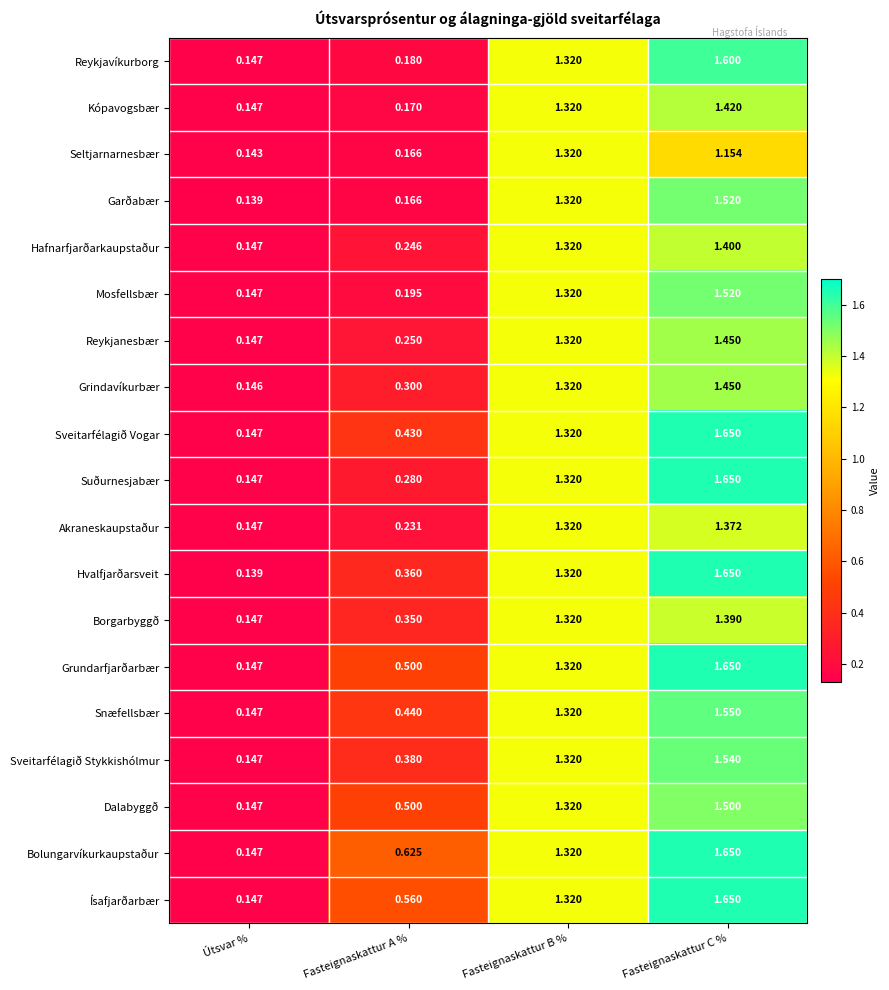

How many values in the Reykjanesbær series exceed 1?

2